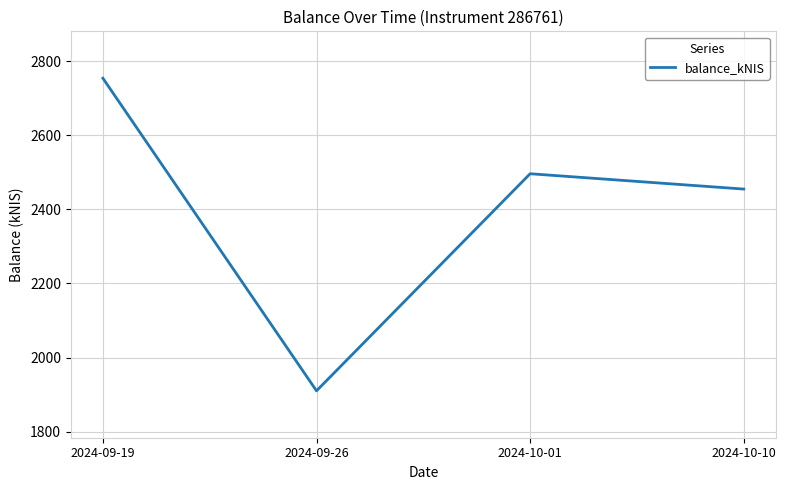

What is the change in value from 2024-09-26 to 2024-10-10?

+544.3